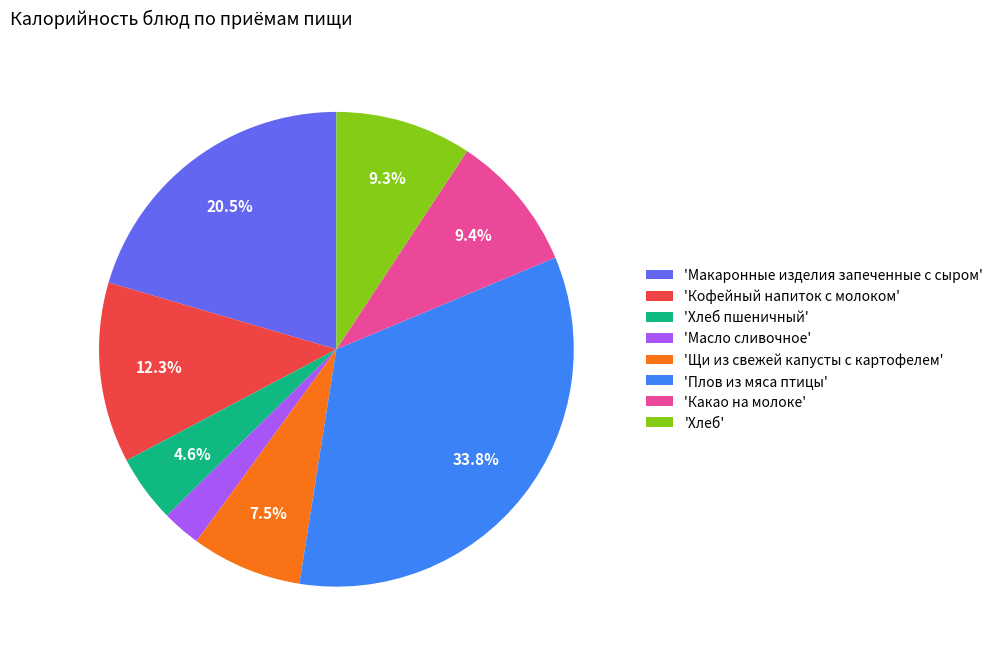

What is the smallest slice in the pie chart?

'Масло сливочное'